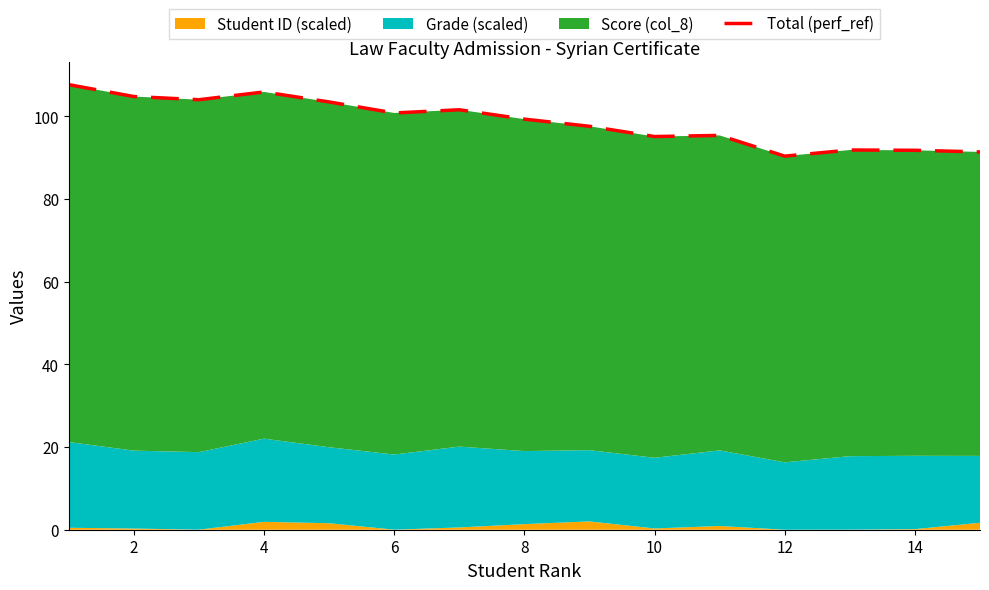

Reading left to right, list all the values displayed in this chart.

107.7	104.8	104.0	105.9	103.5	100.8	101.6	99.3	97.6	95.1	95.4	90.4	91.9	91.8	91.4